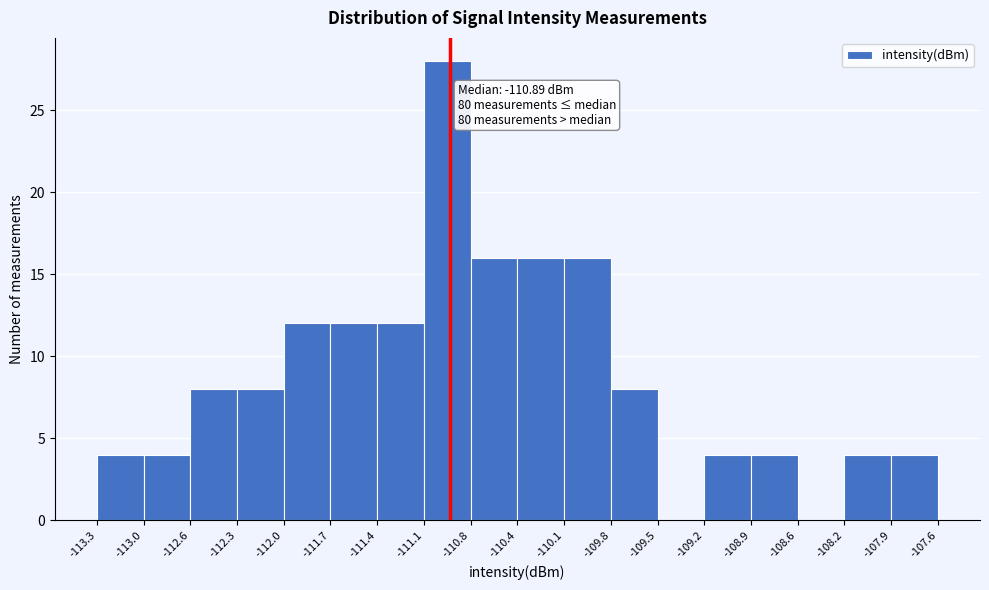

Over which range of the x-axis is the bar tallest?

-111.1 to -110.8